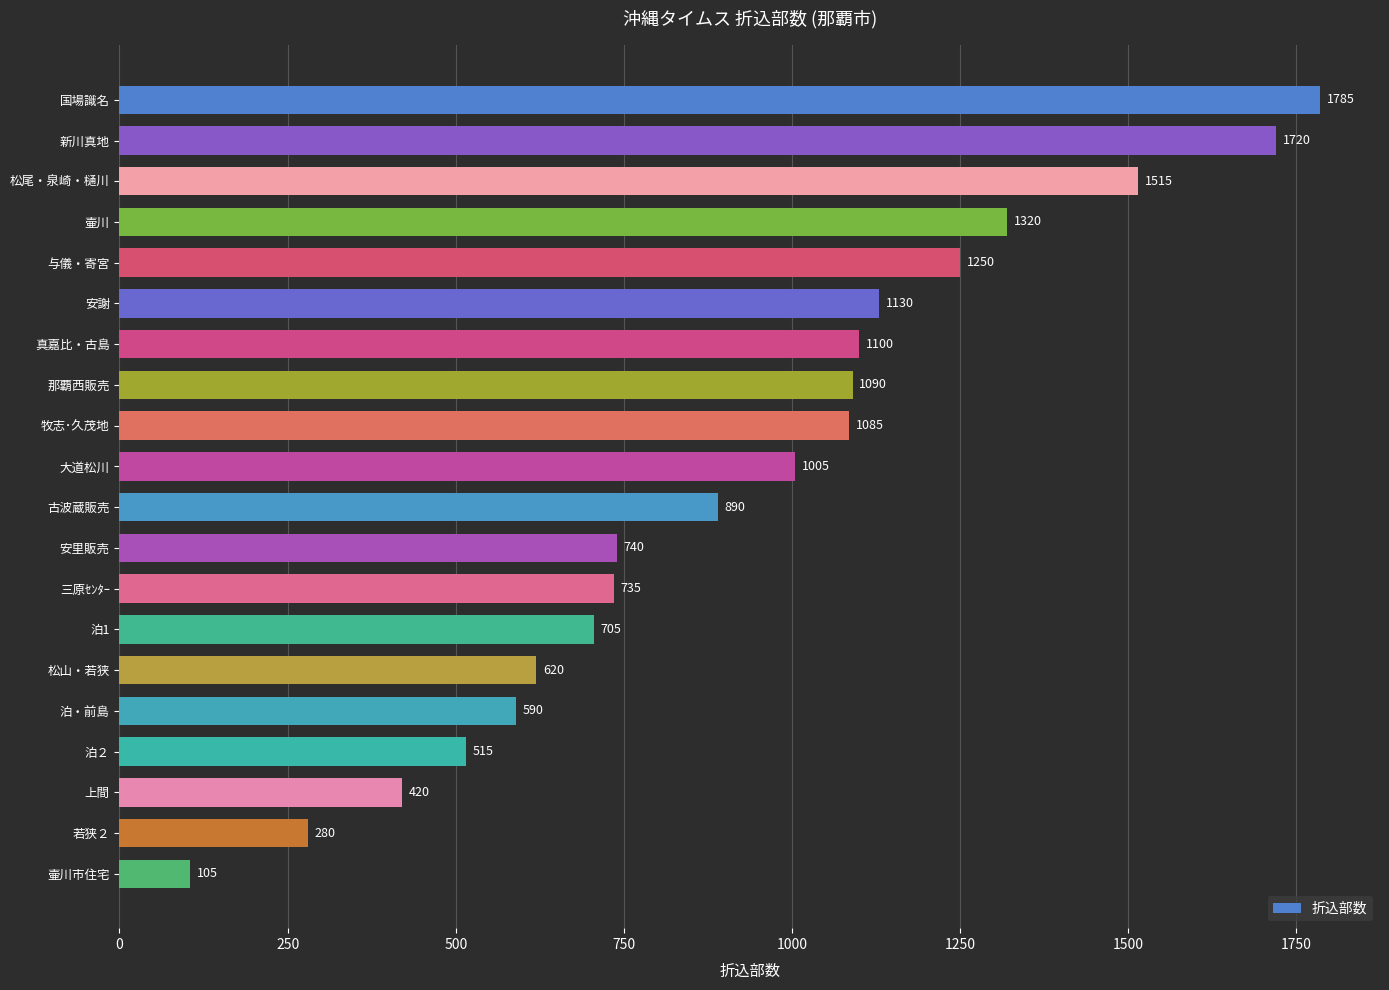

Does the chart contain stacked bars?

No